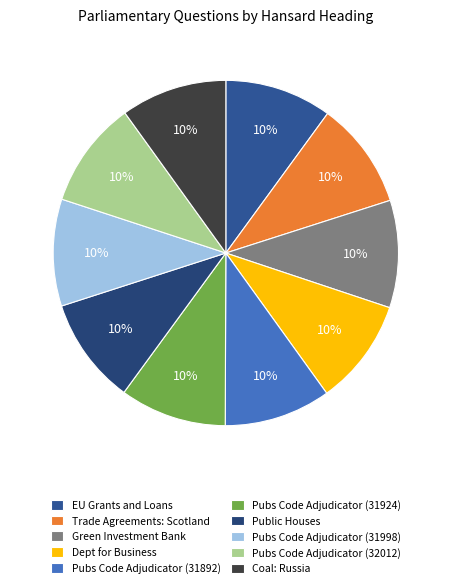

True or false: Public Houses accounts for 2% of the total.

False